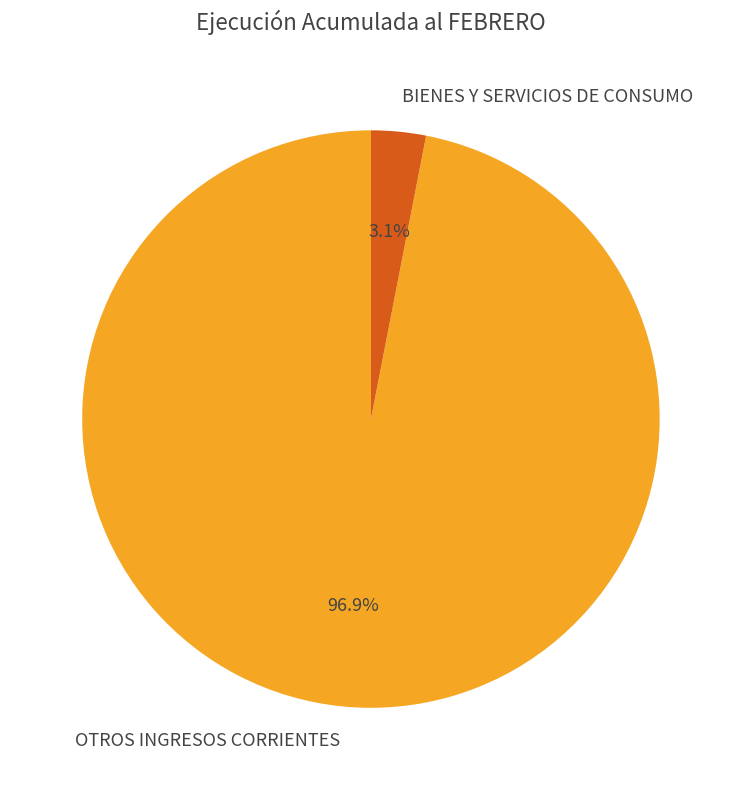

Which category has the smallest portion of the pie?

BIENES Y SERVICIOS DE CONSUMO